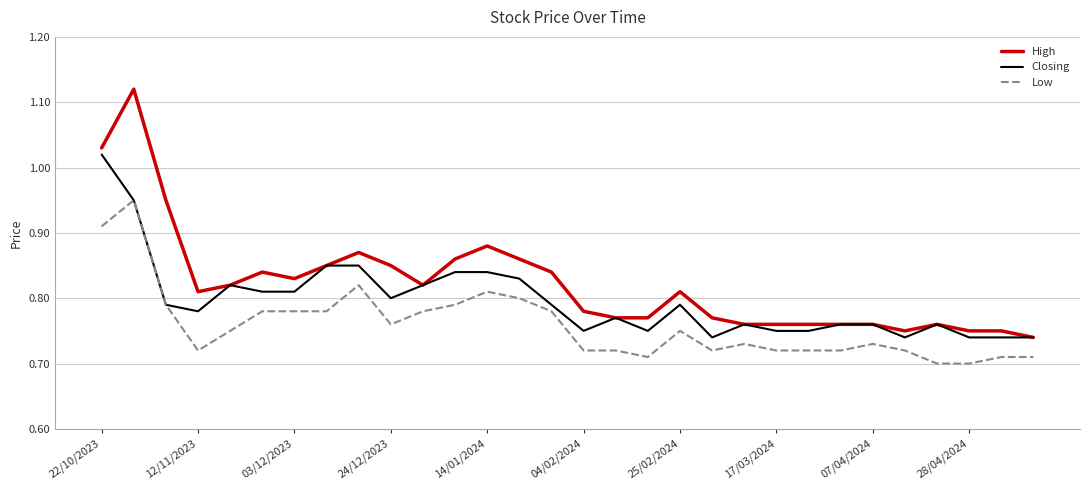

True or false: High and Low cross at least once.

False